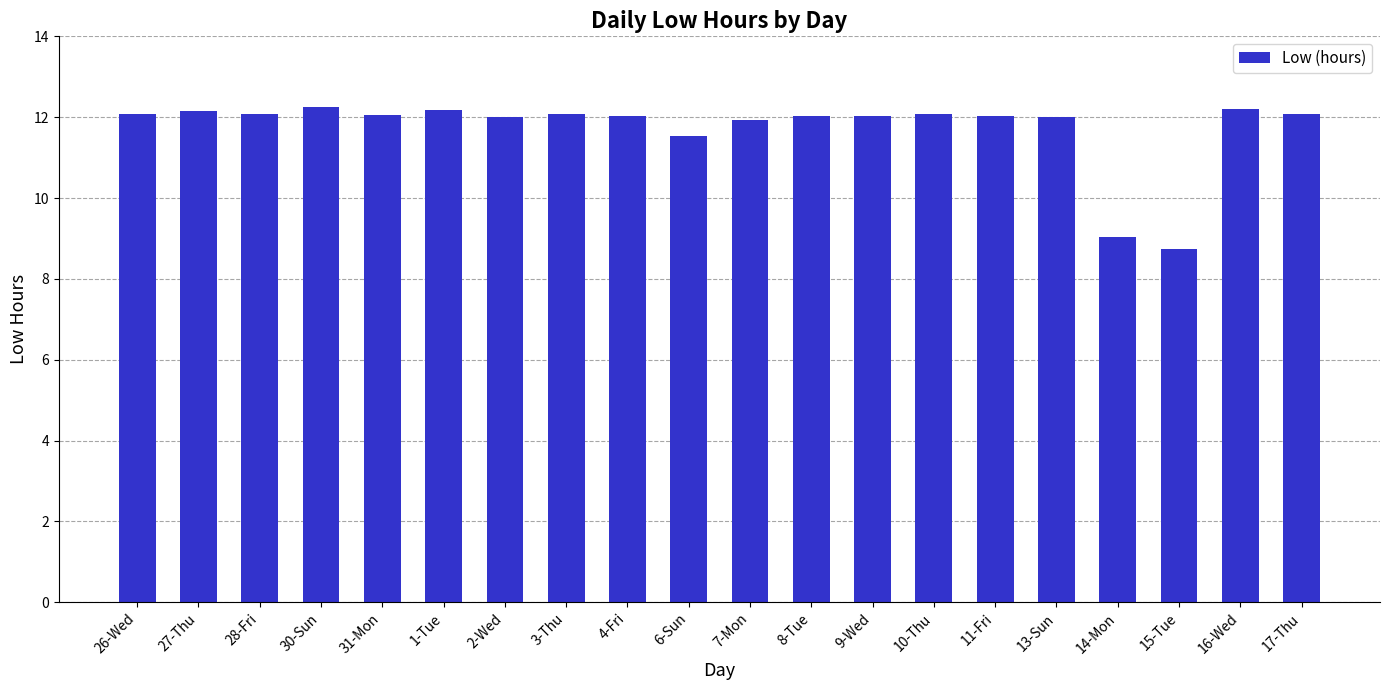

What is the value of the 6th bar from the left?

12.2